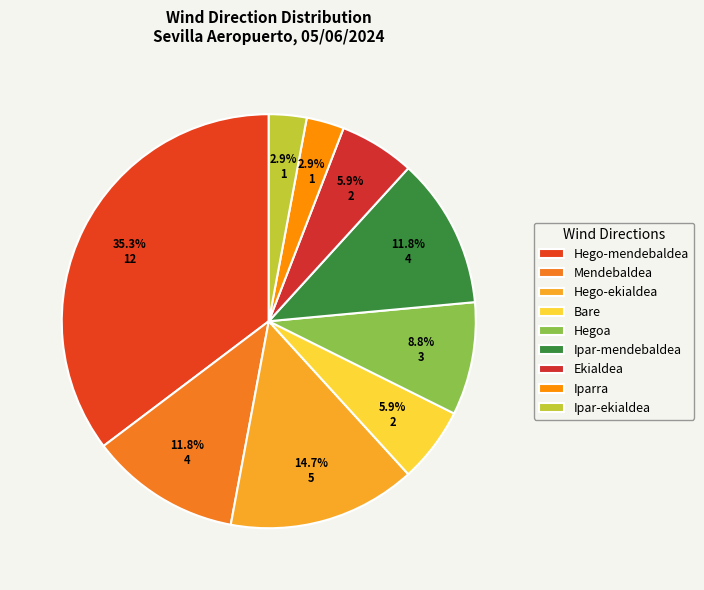

To the nearest percent, what is the difference between the Bare and Ipar-ekialdea slice percentages?

3%